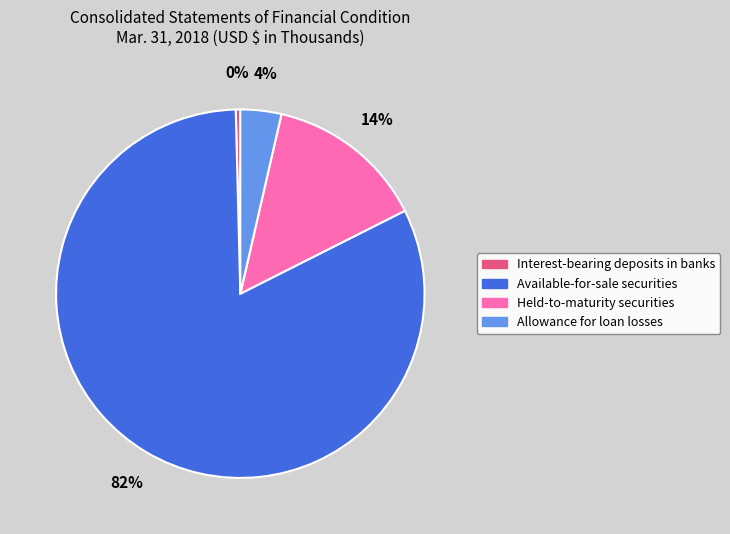

The Held-to-maturity securities slice represents 14% of the pie. True or false?

True